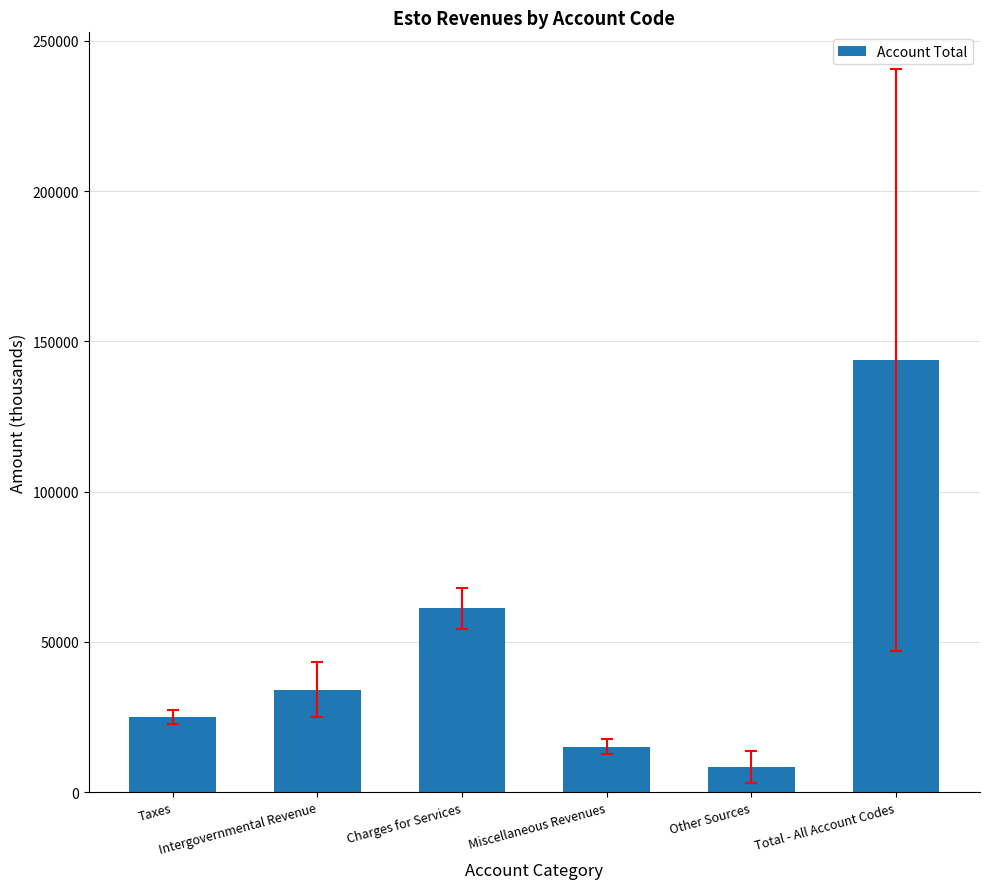

List the labels in order of value, largest first.

Total - All Account Codes, Charges for Services, Intergovernmental Revenue, Taxes, Miscellaneous Revenues, Other Sources